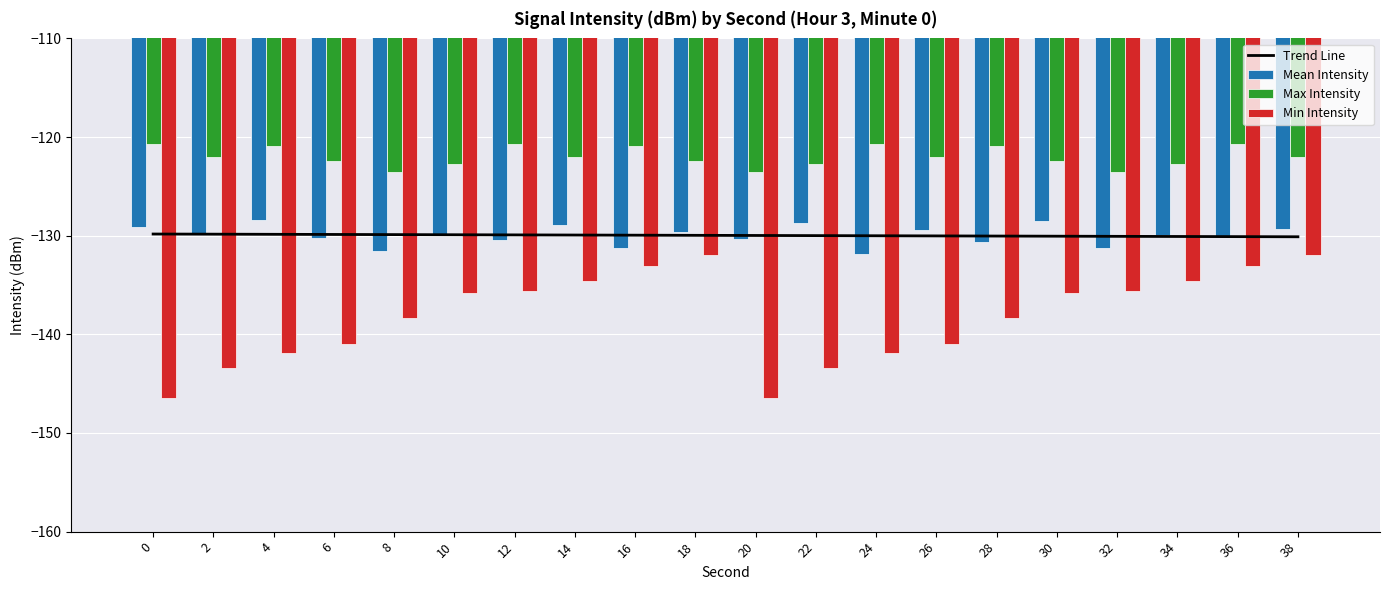

How many series are shown in this chart?

4